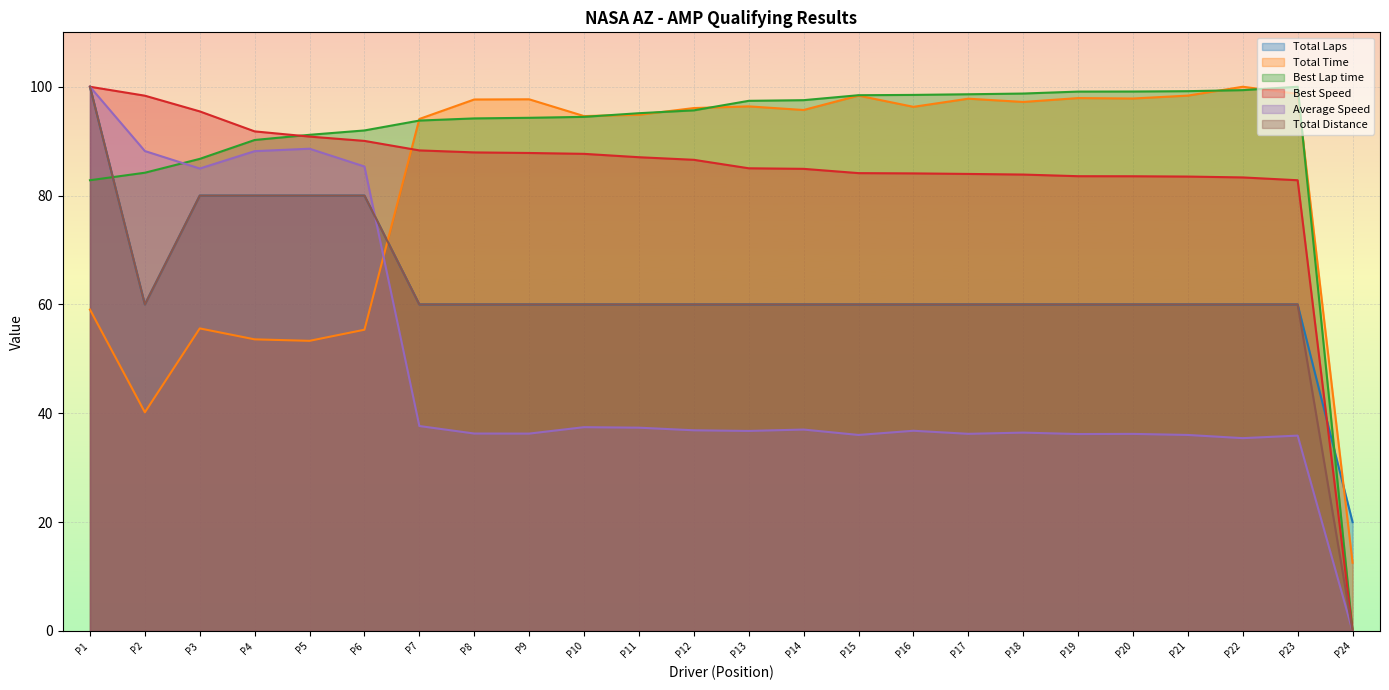

Is it true that Total Time equals 168.5 at P14?

False